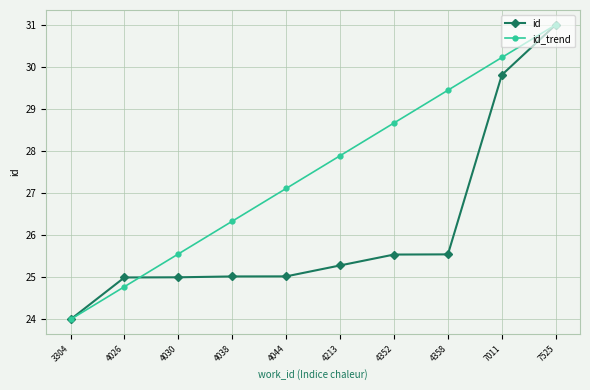

Rank the series at 4213 from lowest to highest value.

id, id_trend